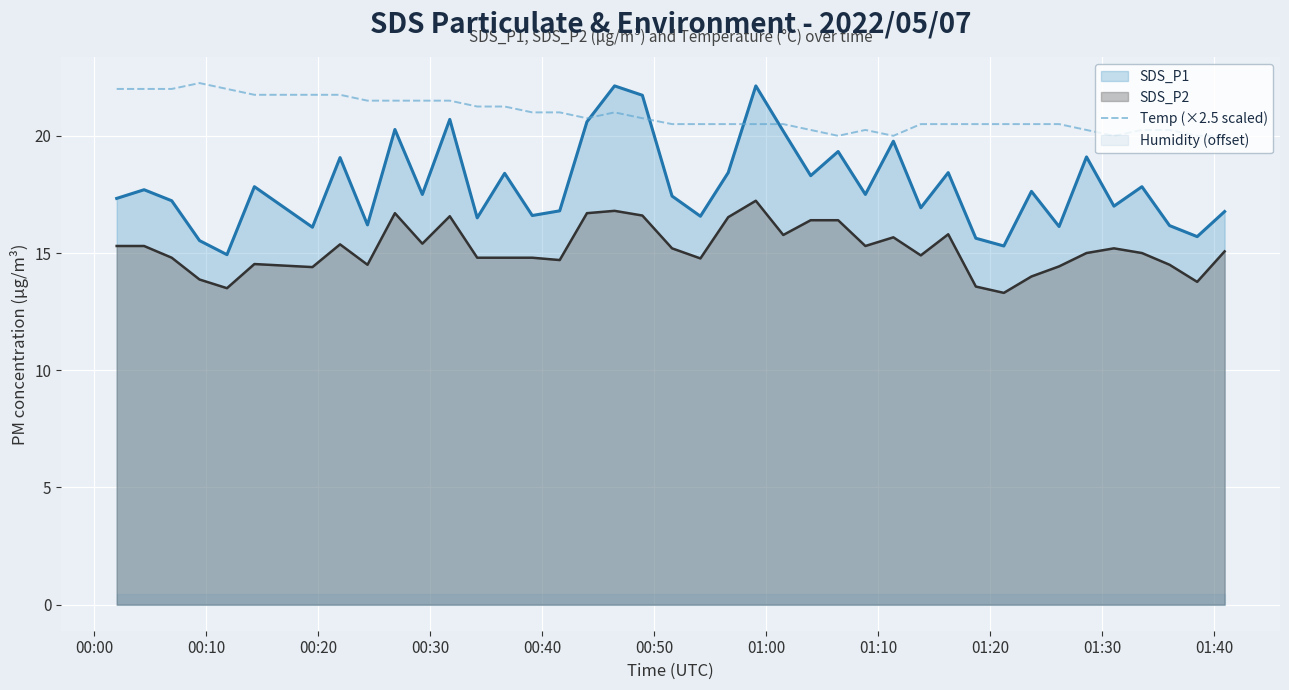

What is the lowest value of the Temp (×2.5 scaled) series?

20.0